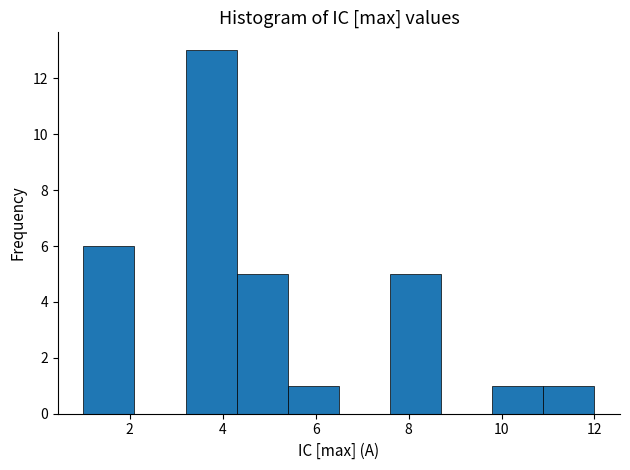

Which range on the x-axis has the tallest bar?

3.2 to 4.3